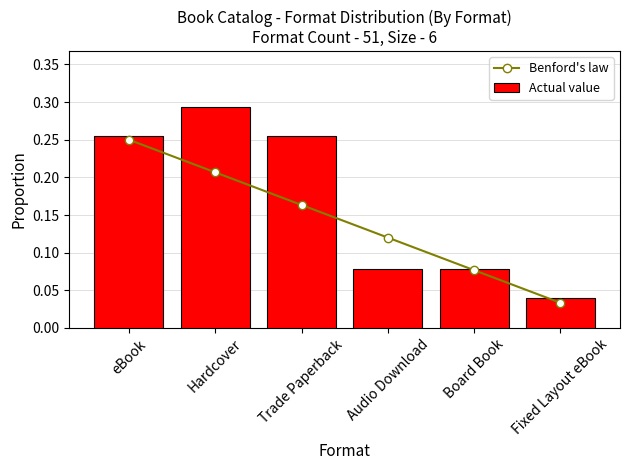

Is it true that Actual value equals 0.3 at Trade Paperback?

True